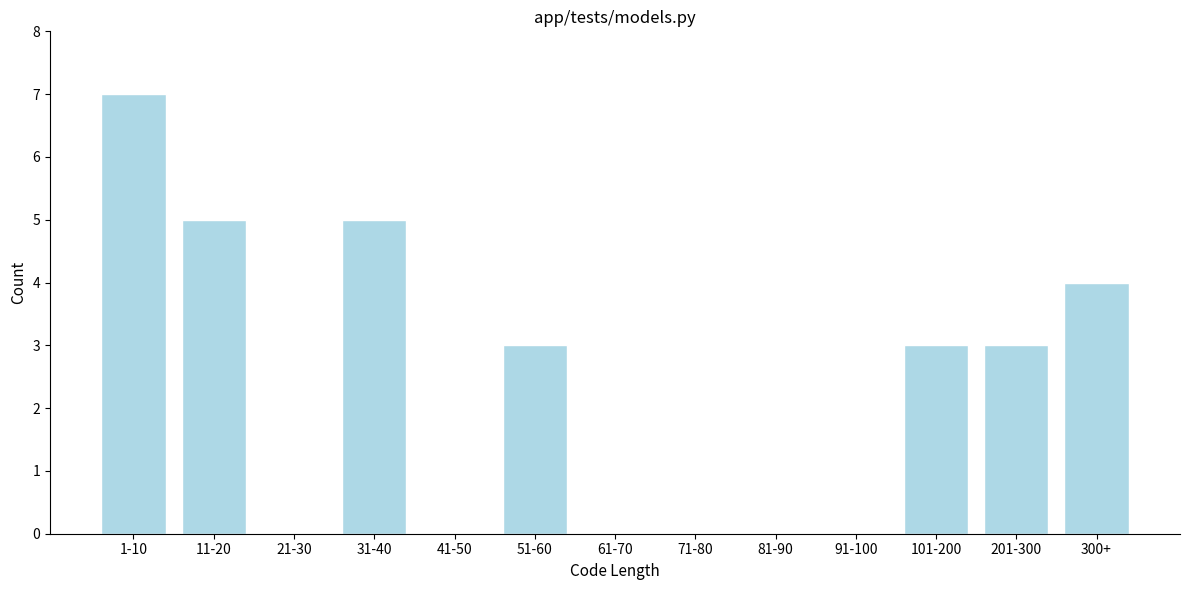

Reading left to right, transcribe all the data shown in this chart.

1-10=7	11-20=5	21-30=0	31-40=5	41-50=0	51-60=3	61-70=0	71-80=0	81-90=0	91-100=0	101-200=3	201-300=3	300+=4